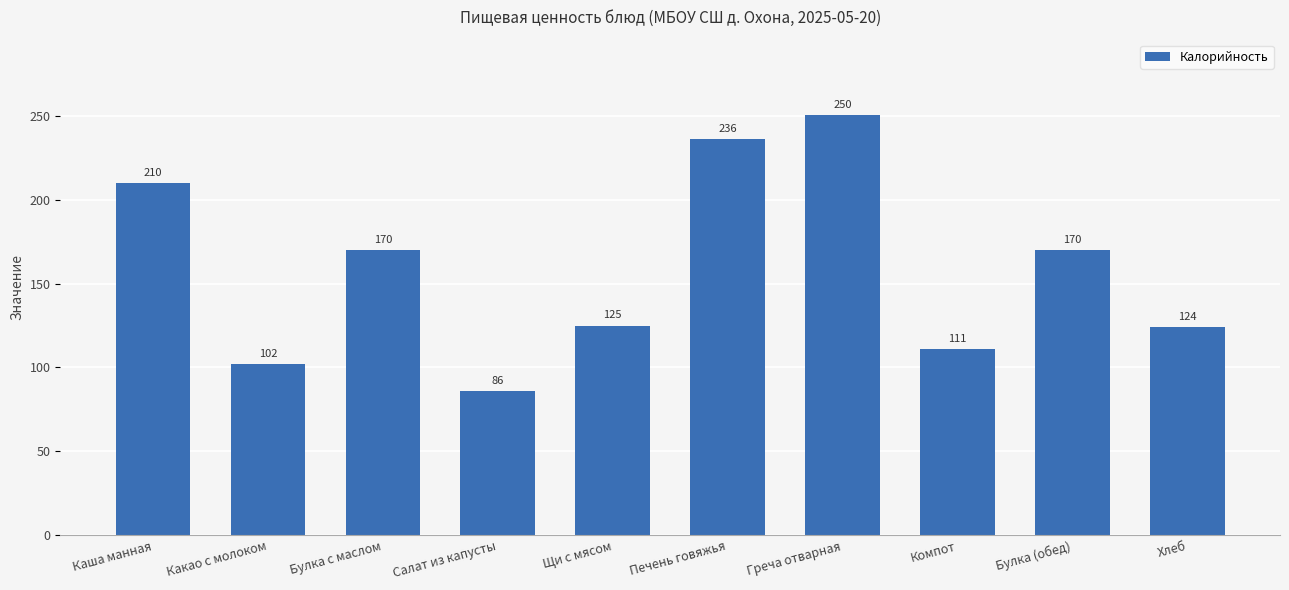

Approximately how many times larger is the value at Щи с мясом compared to Булка (обед)?

0.7